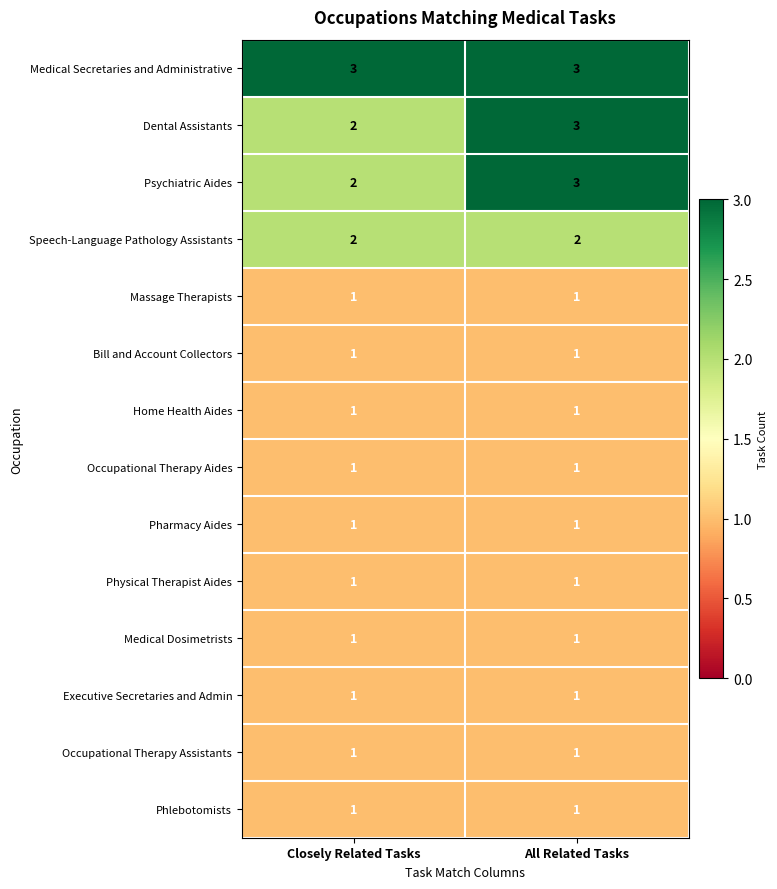

The Massage Therapists series shows 1 at All Related Tasks. True or false?

True